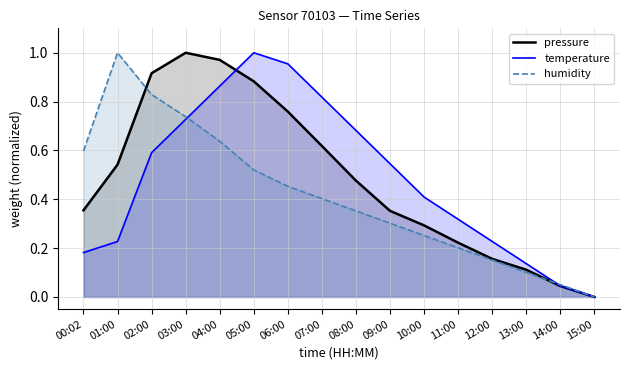

The temperature series shows 0.1 at 13:00. True or false?

True